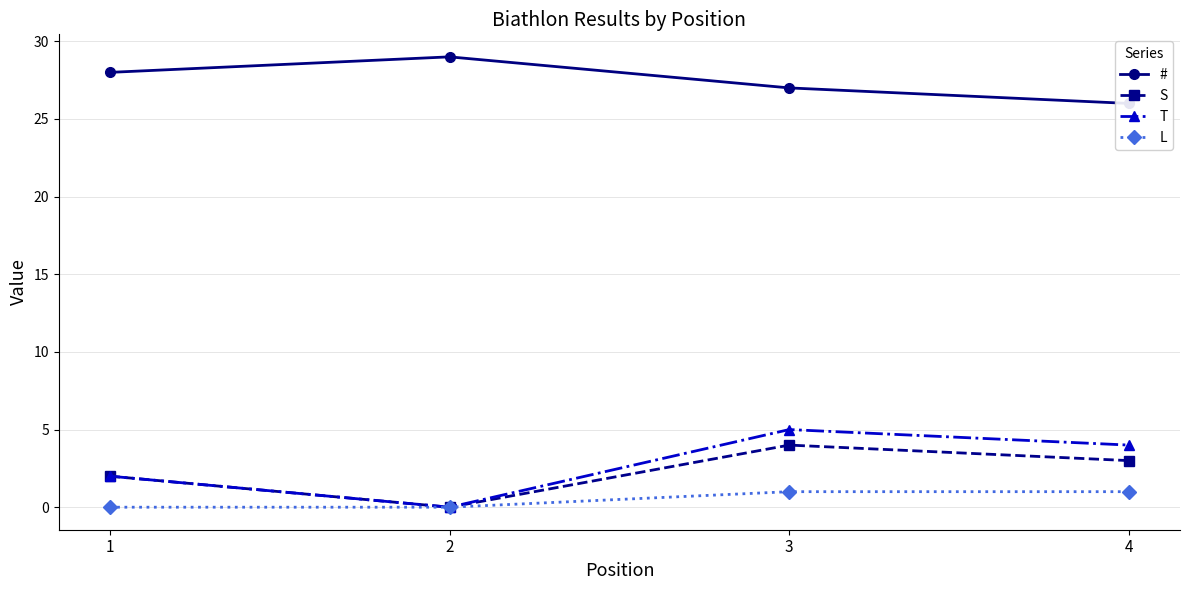

Rank the series at 4 from lowest to highest value.

L, S, T, #